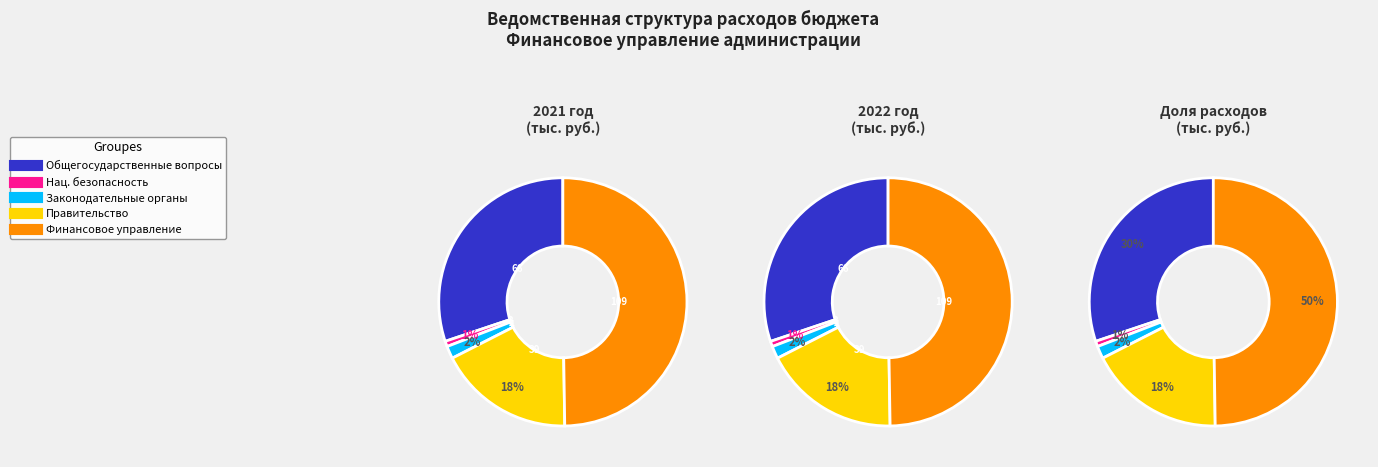

What percentage is the НАЦИОНАЛЬНАЯ БЕЗОПАСНОСТЬ slice, to the nearest percent?

1%